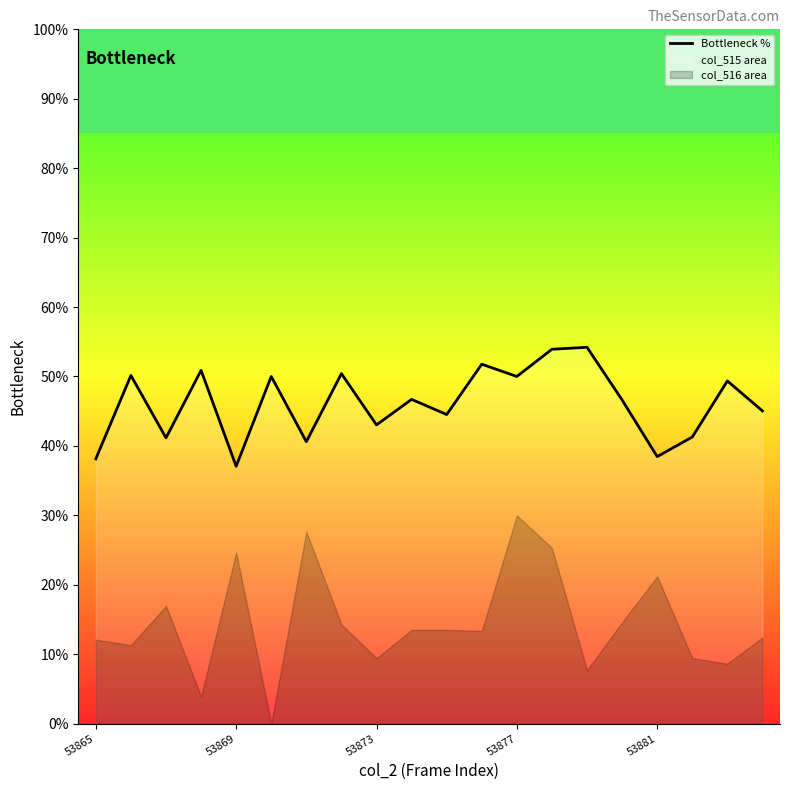

How many lines are shown in the chart?

1